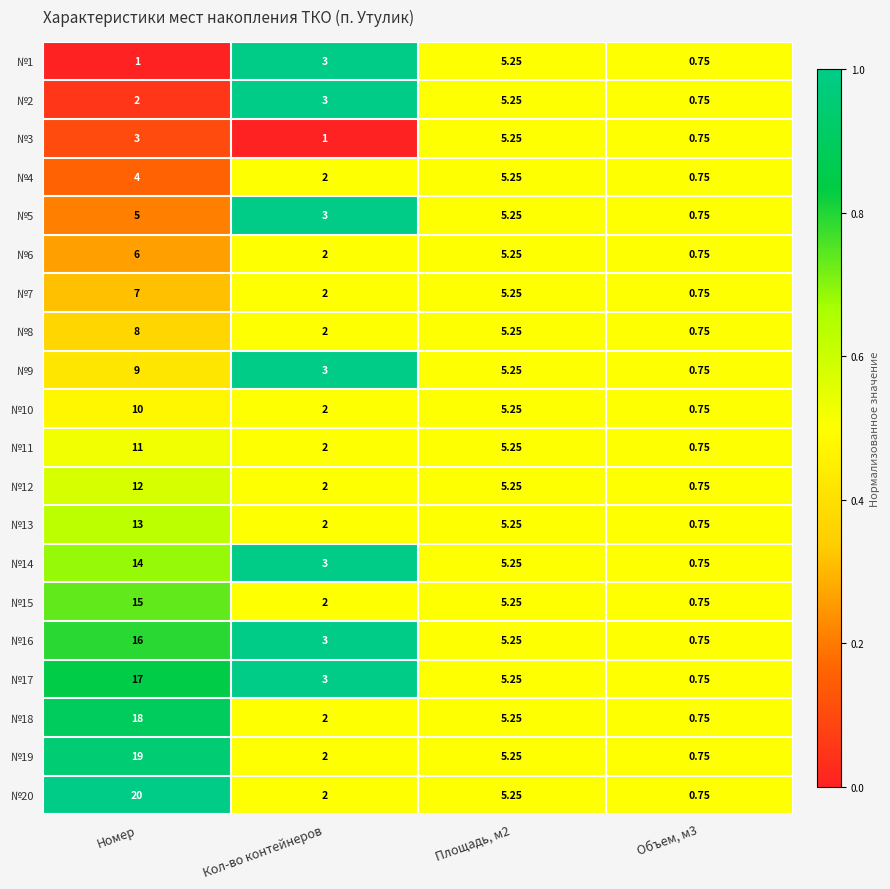

Which series has the largest total across all categories?

№20